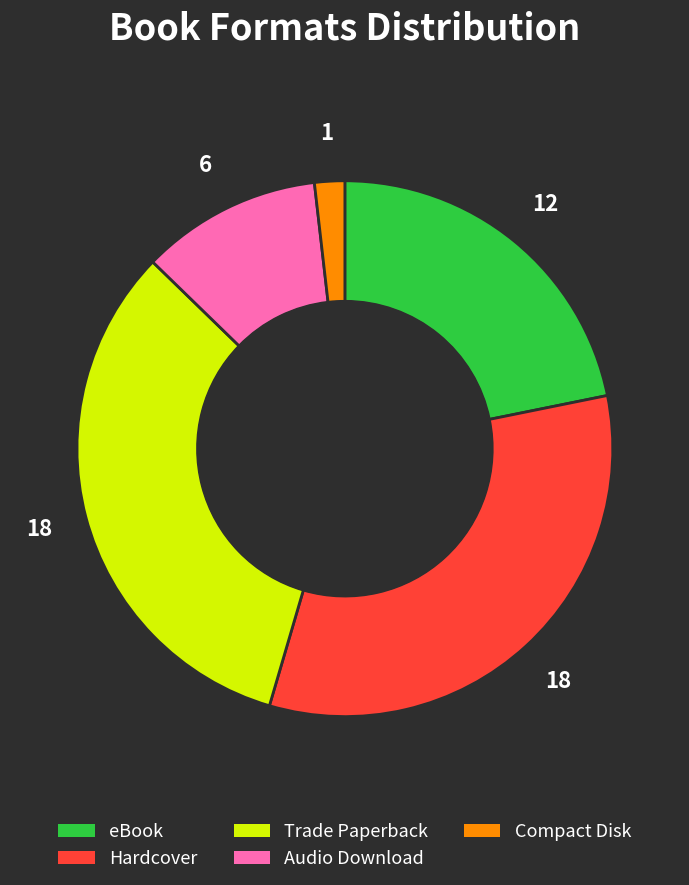

Count the number of slices in the pie.

5